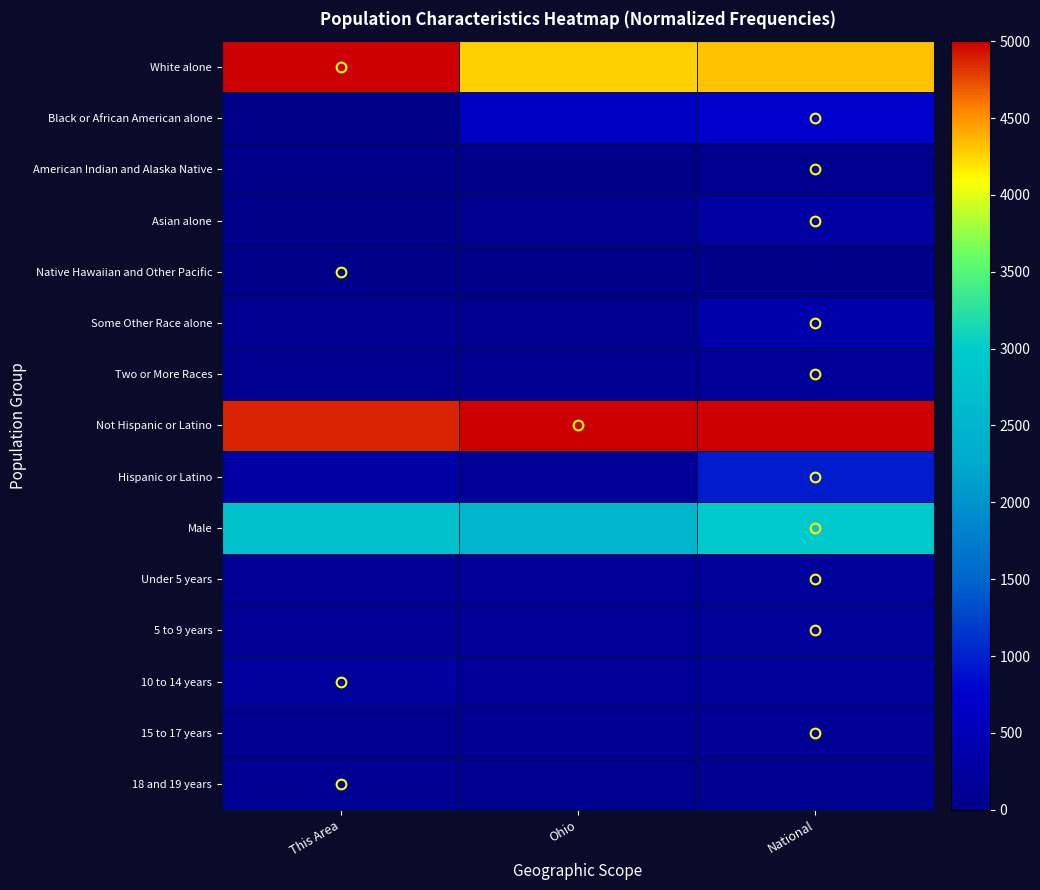

Rank the series at Ohio from lowest to highest value.

Native Hawaiian and Other Pacific, American Indian and Alaska Native, Some Other Race alone, 18 and 19 years, Asian alone, Two or More Races, 15 to 17 years, Hispanic or Latino, Under 5 years, 5 to 9 years, 10 to 14 years, Black or African American alone, Male, White alone, Not Hispanic or Latino